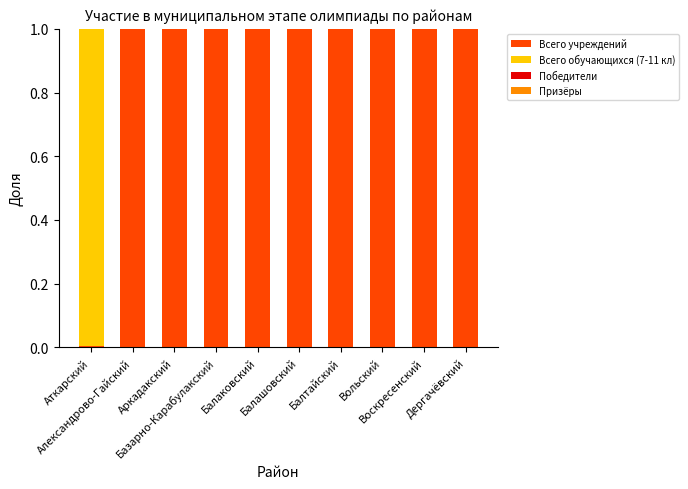

What is the highest value of the Всего учреждений series?

1.0